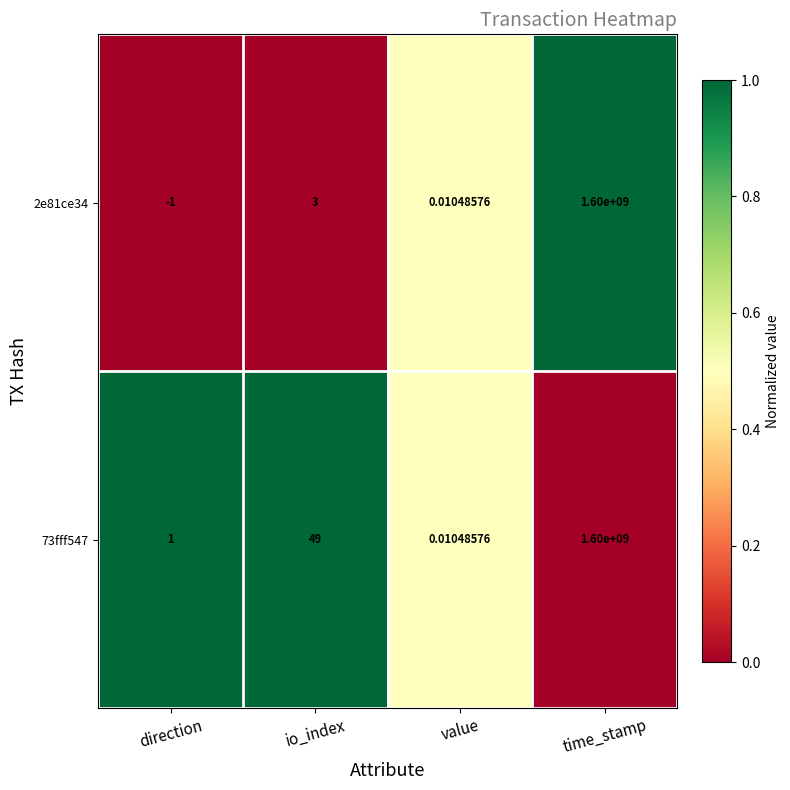

At which category is the sum across all series the highest?

time_stamp